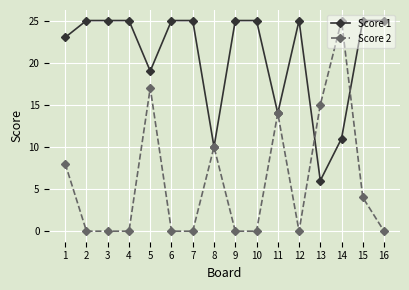

The Score 1 series shows 25 at 6. True or false?

True